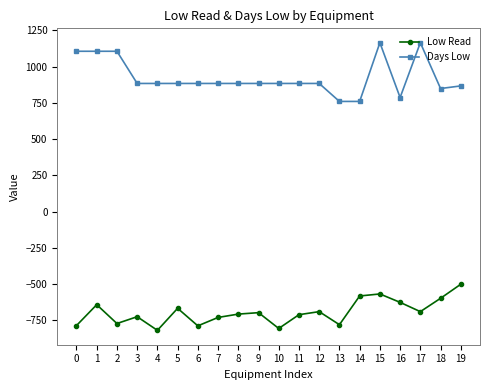

True or false: Low Read and Days Low intersect in this chart.

False